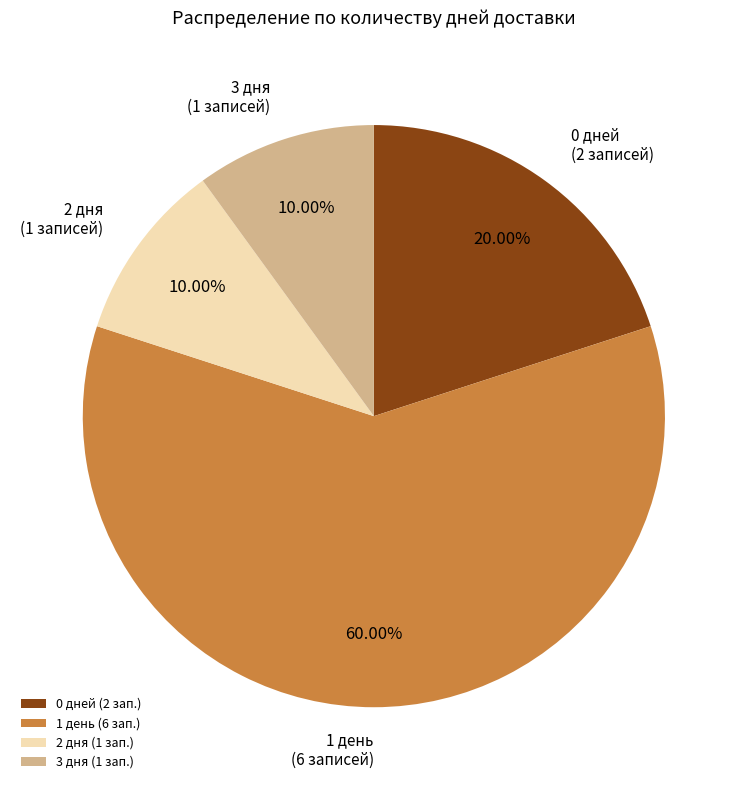

How many slices are in this pie chart?

4